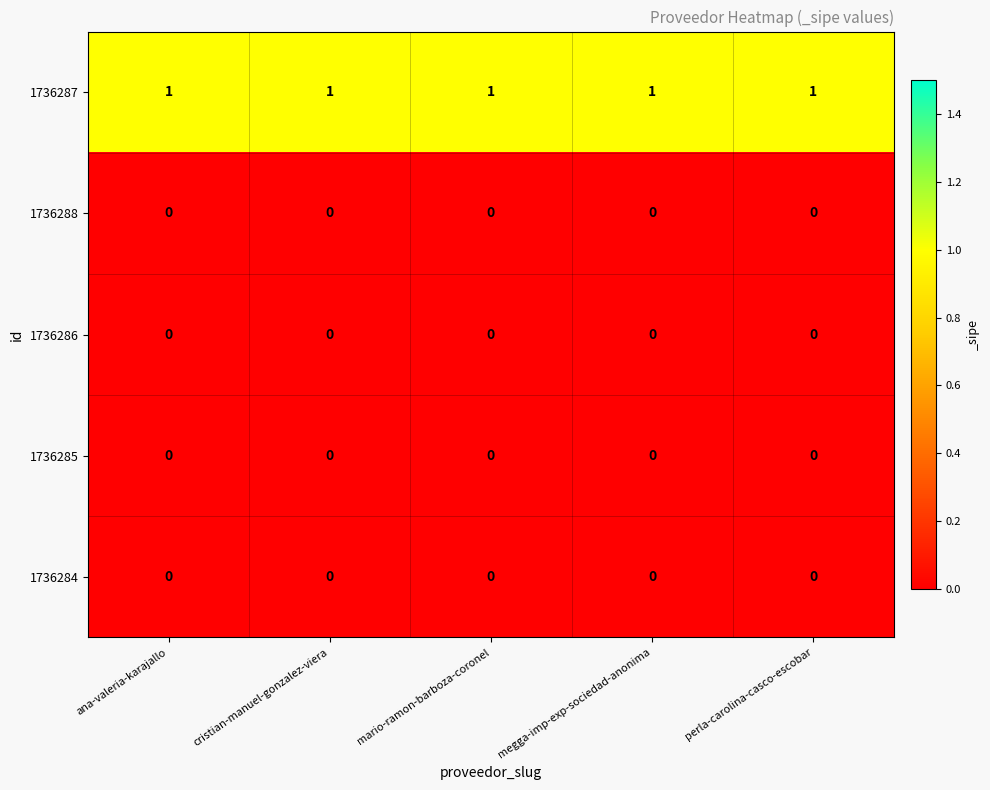

Count the number of data series in this chart.

5